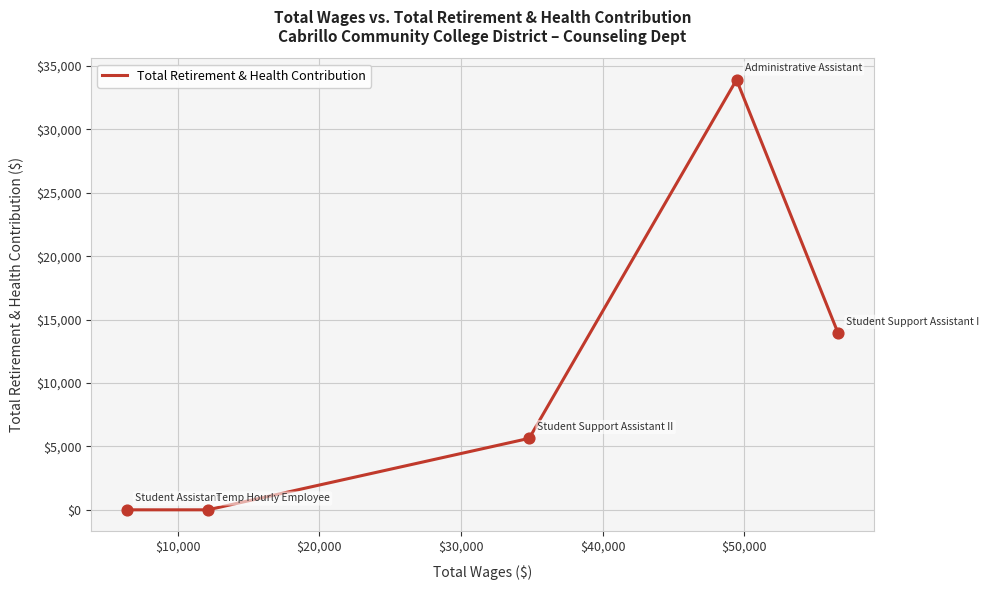

What is the greatest value displayed?

33915